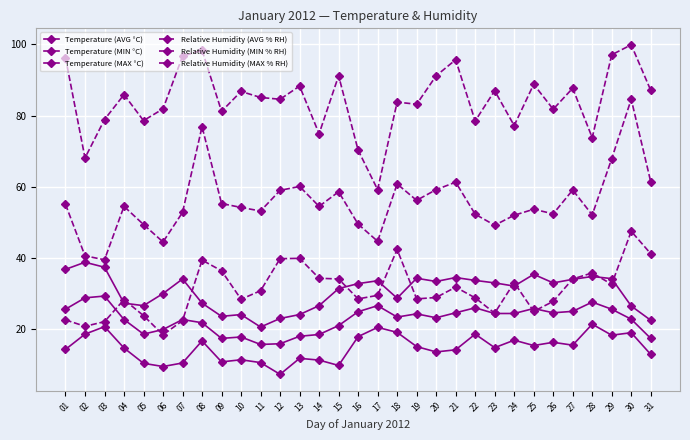

At which label is Temperature (MAX °C) closest to 29?

18